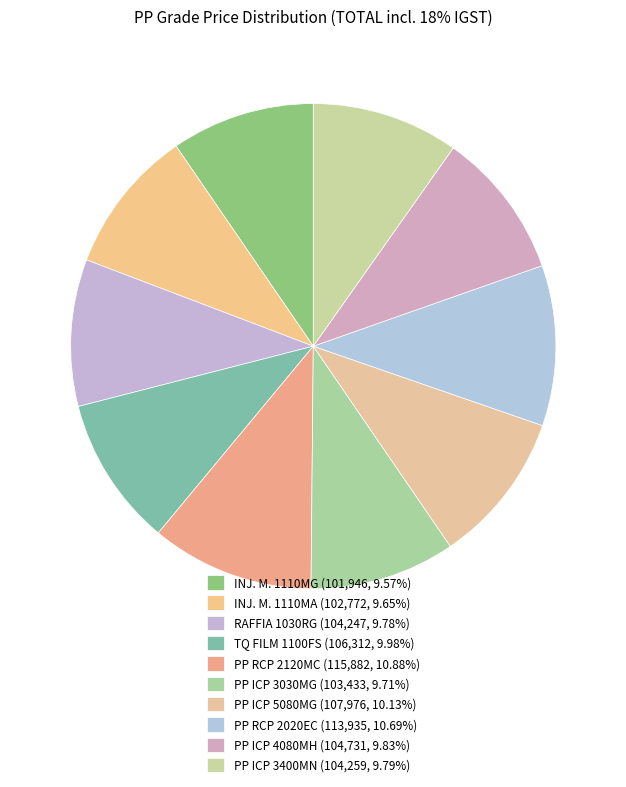

How many slices are in this pie chart?

10